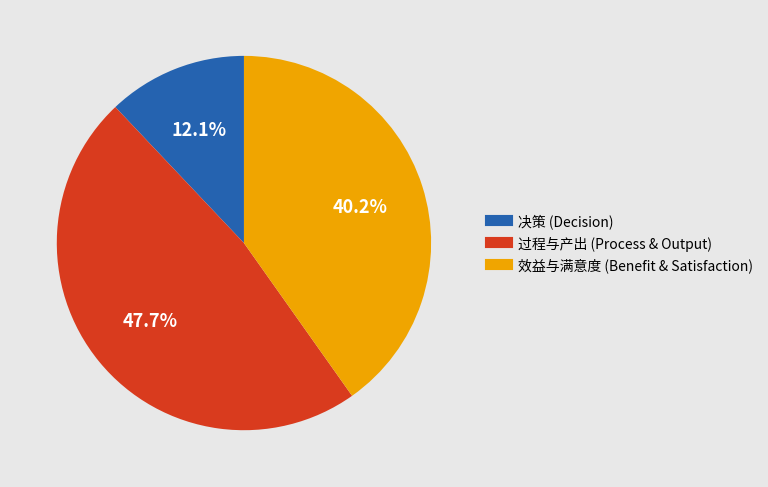

Does any single category account for the majority?

No